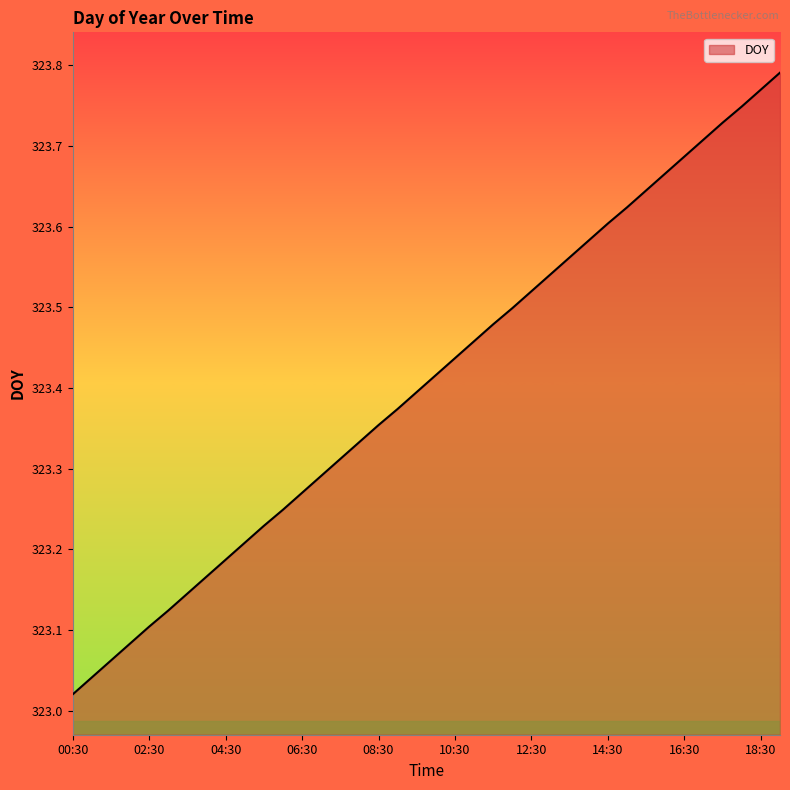

True or false: there are more than 2 points higher than both neighbors.

False